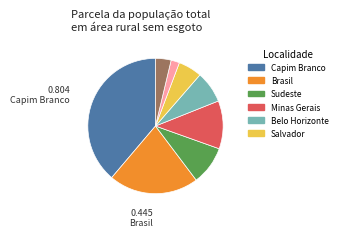

Is there a majority slice in this chart?

No